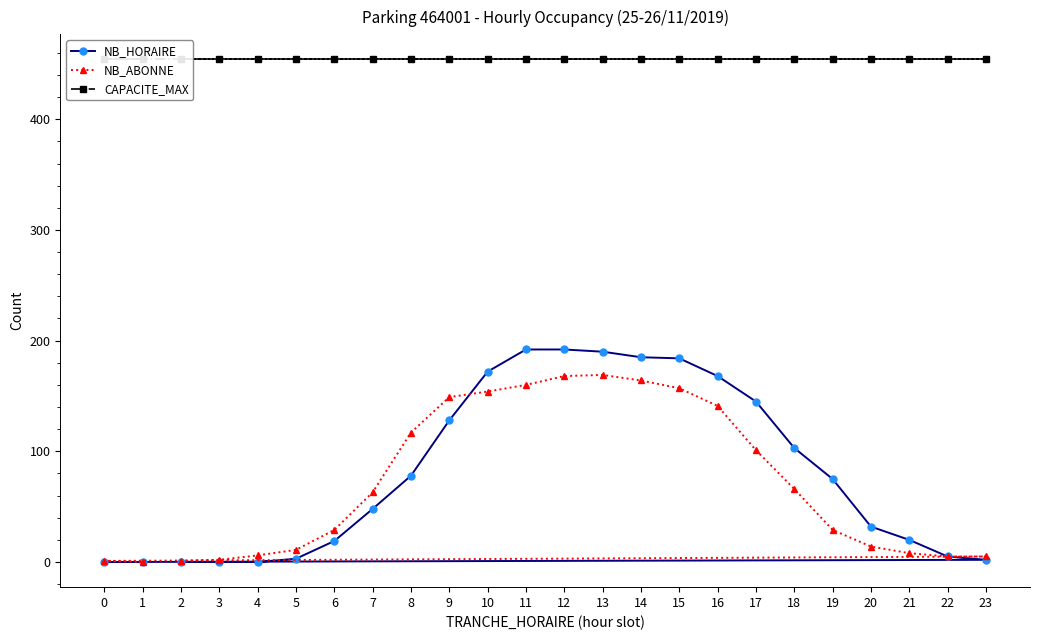

The value of NB_HORAIRE at 0 is 126. True or false?

False